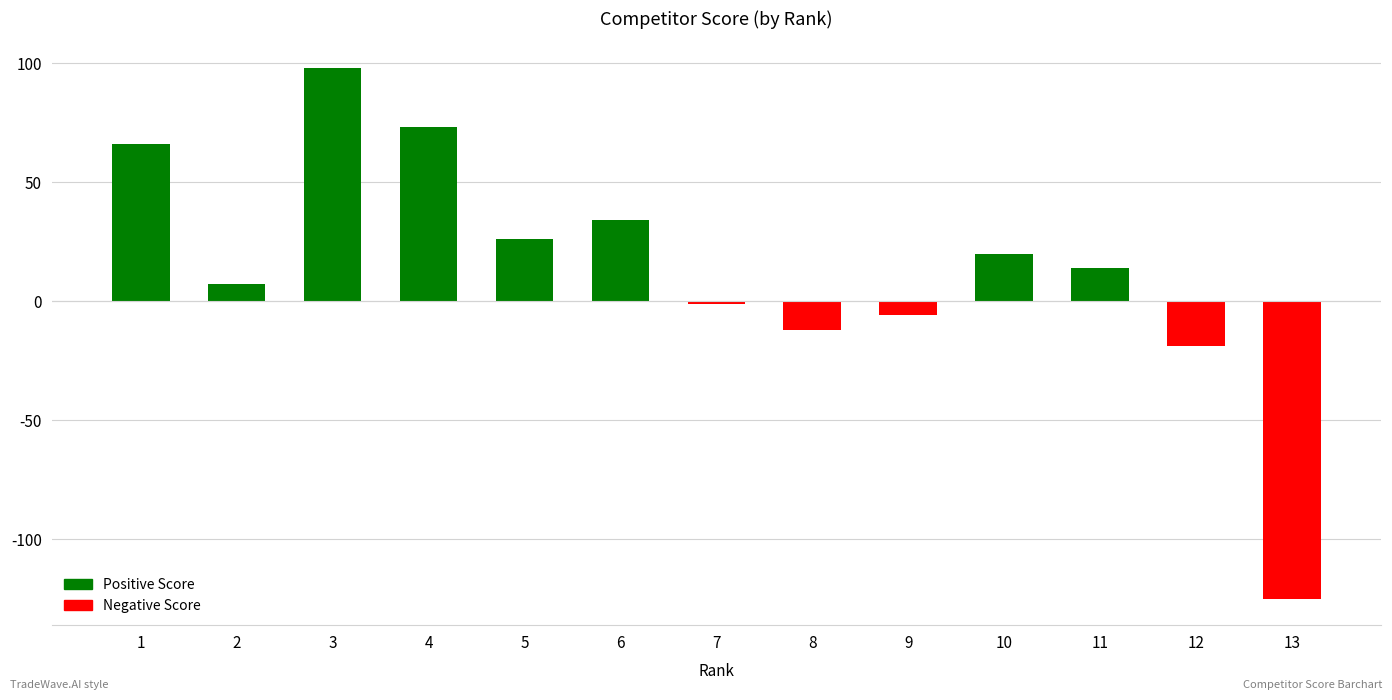

What is the value of the 7th bar from the left?

-1